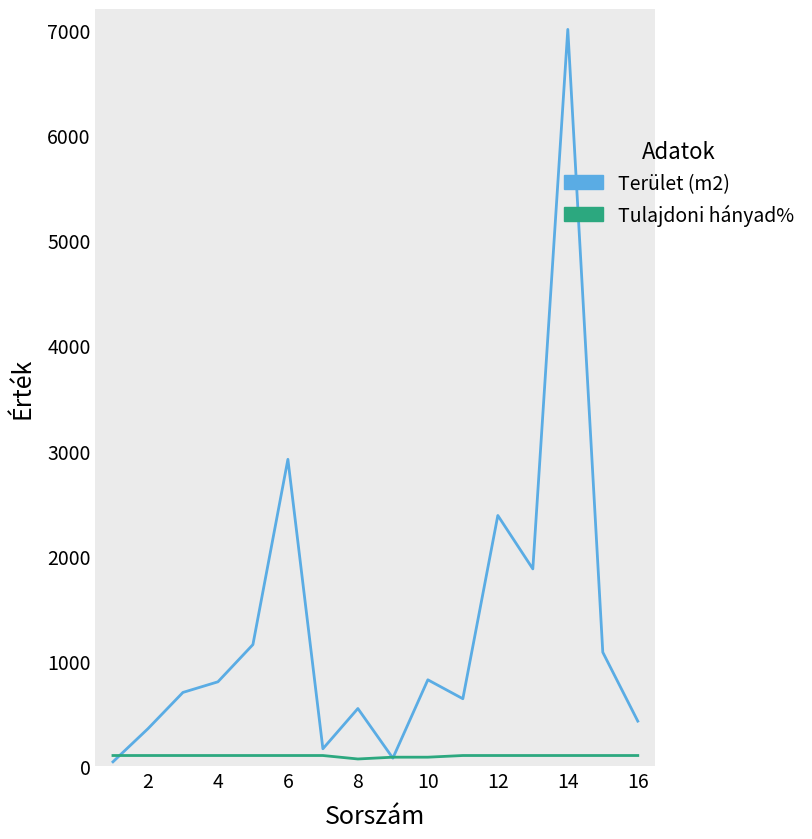

List the series in order of their peak value, lowest first.

Tulajdoni hányad%, Terület (m2)